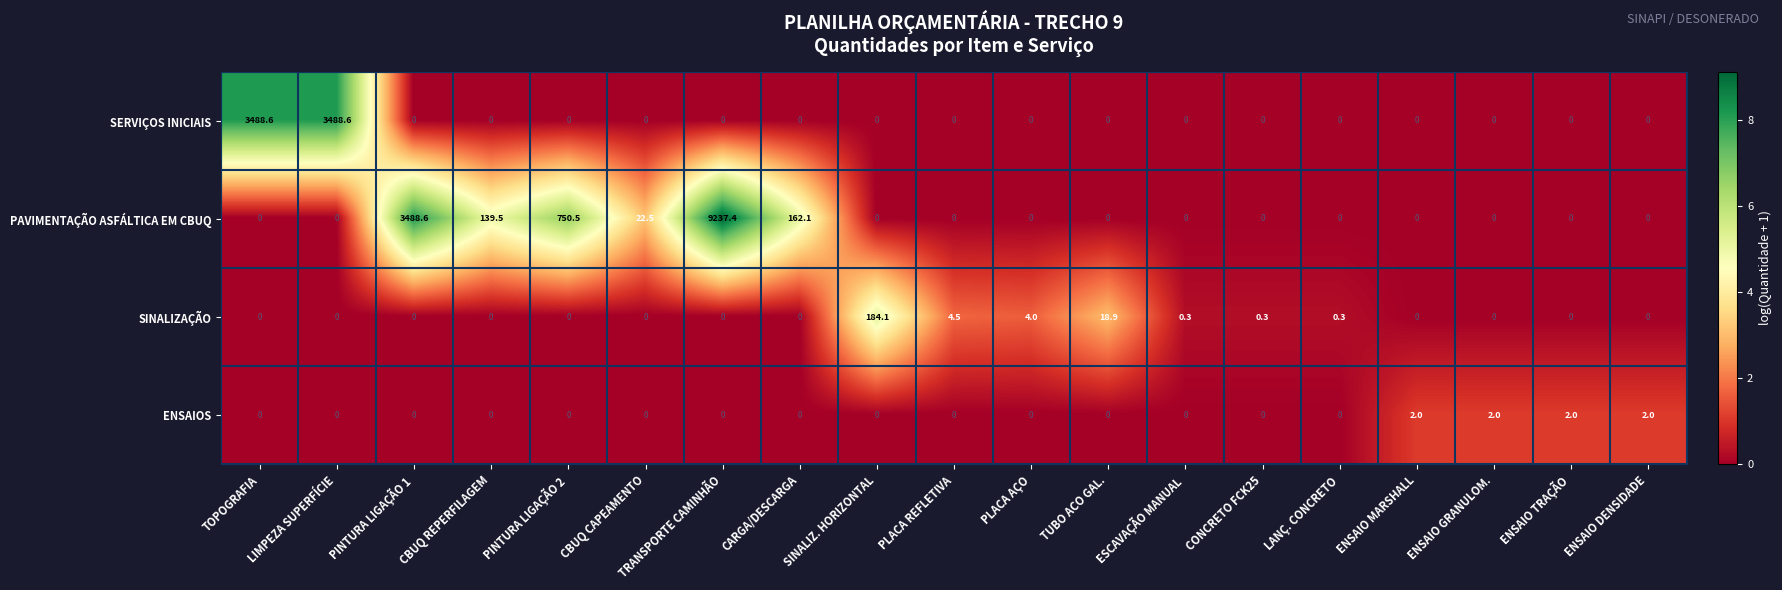

The SERVIÇOS INICIAIS series shows 2267.0 at LIMPEZA SUPERFÍCIE. True or false?

False